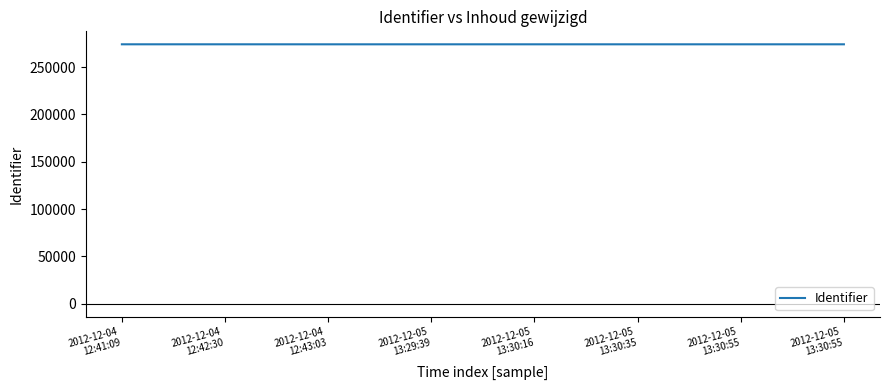

Is this an area chart (filled region under the line)?

No